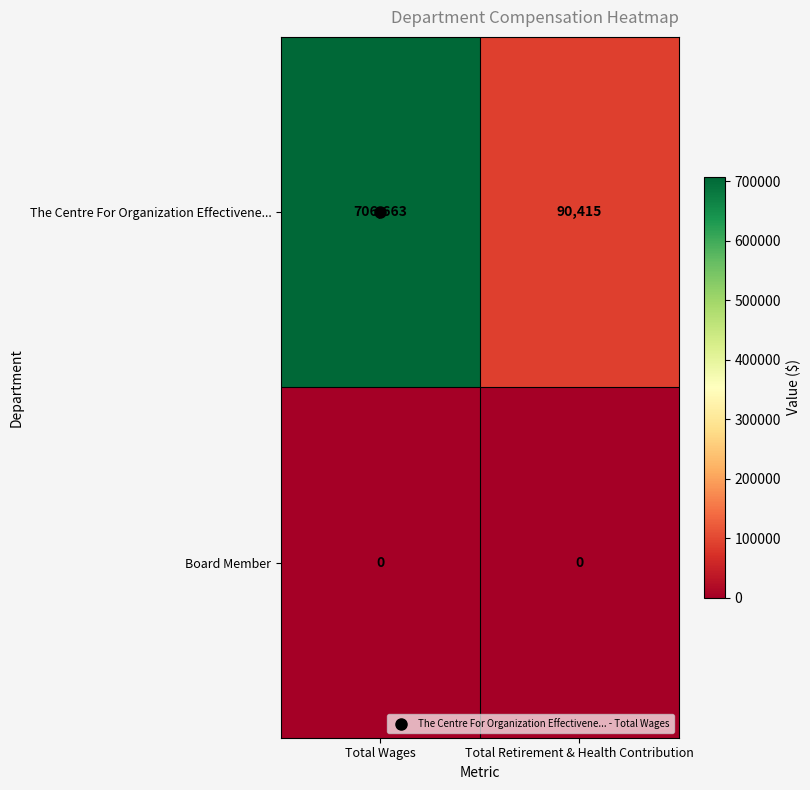

The value of Board Member at Total Wages is 0. True or false?

True